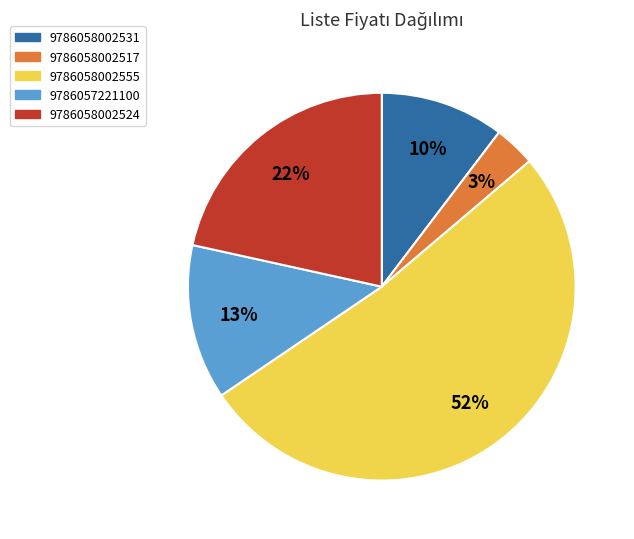

To the nearest percent, what is the average slice percentage?

20%